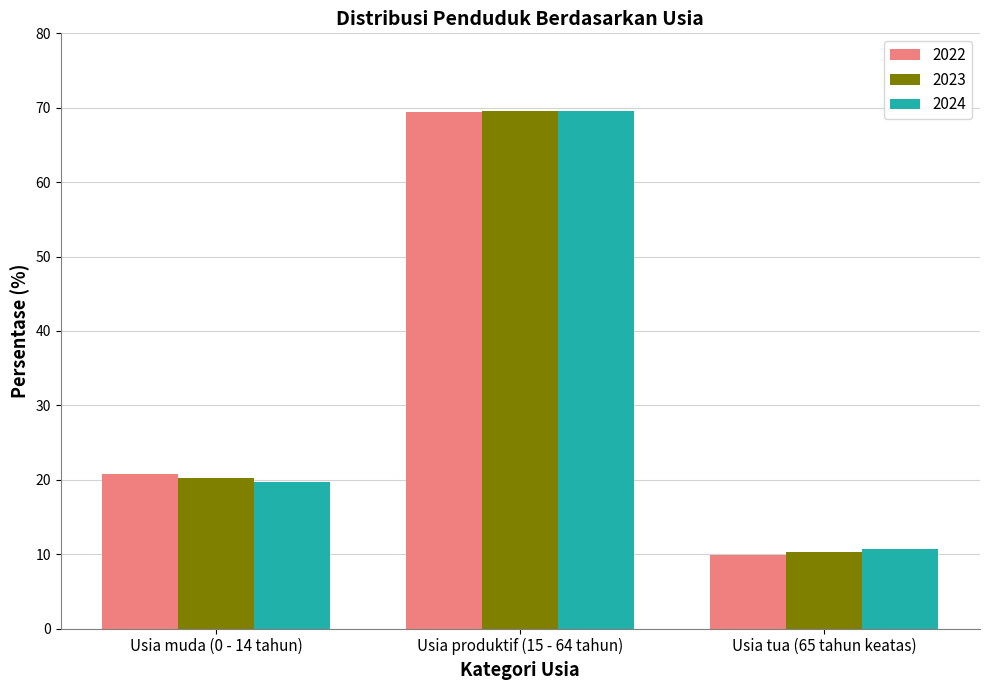

How many distinct data groups are displayed?

3